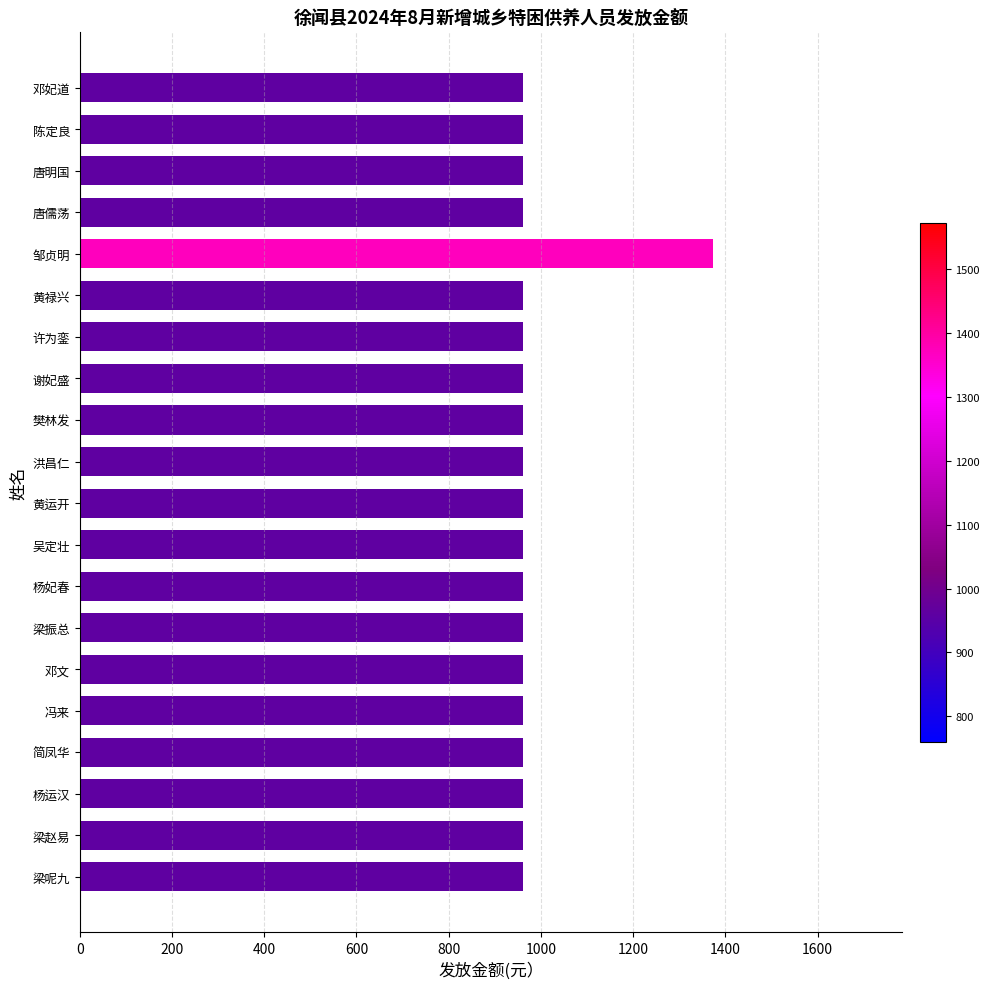

What is the ratio of the value at 洪昌仁 to the value at 梁赵易?

1.0